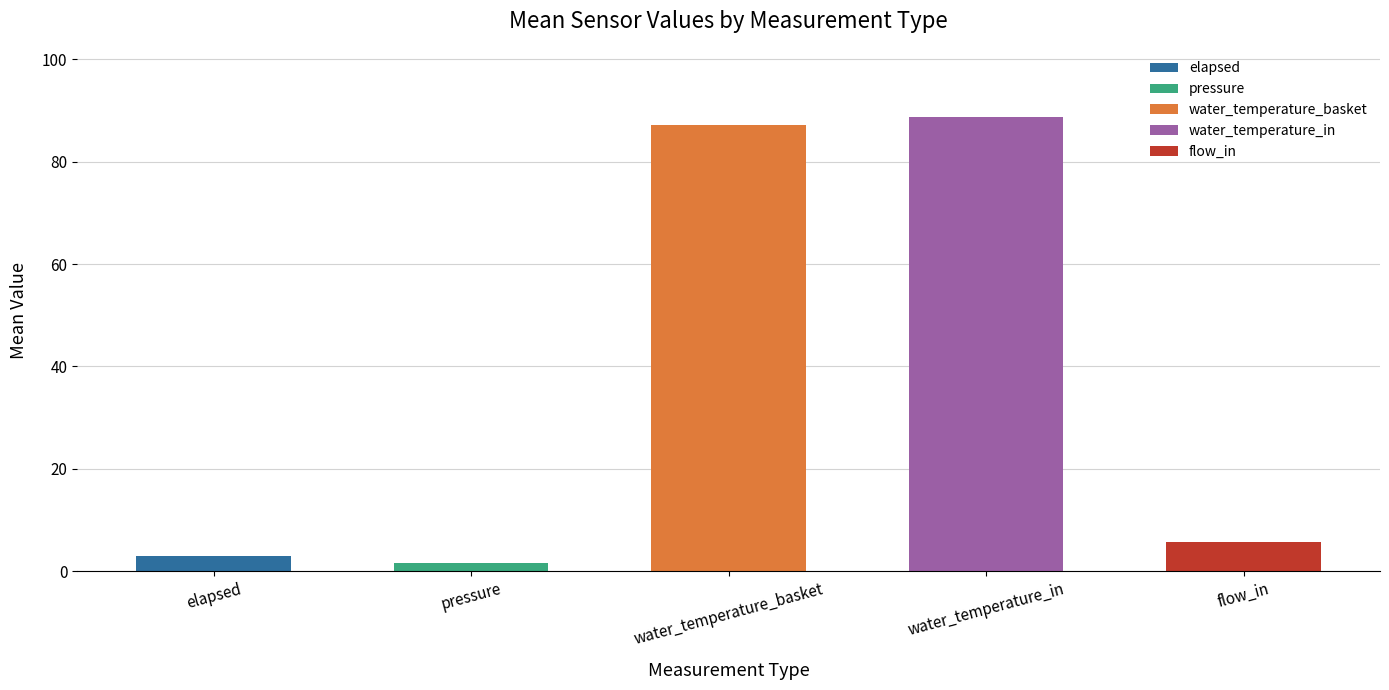

Reading right to left, what are all the values shown in this chart?

5.7	88.7	87.2	1.6	3.1